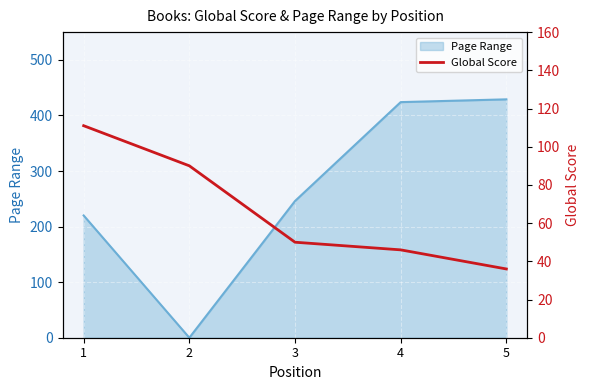

True or false: the data shows 90 at 2.

True